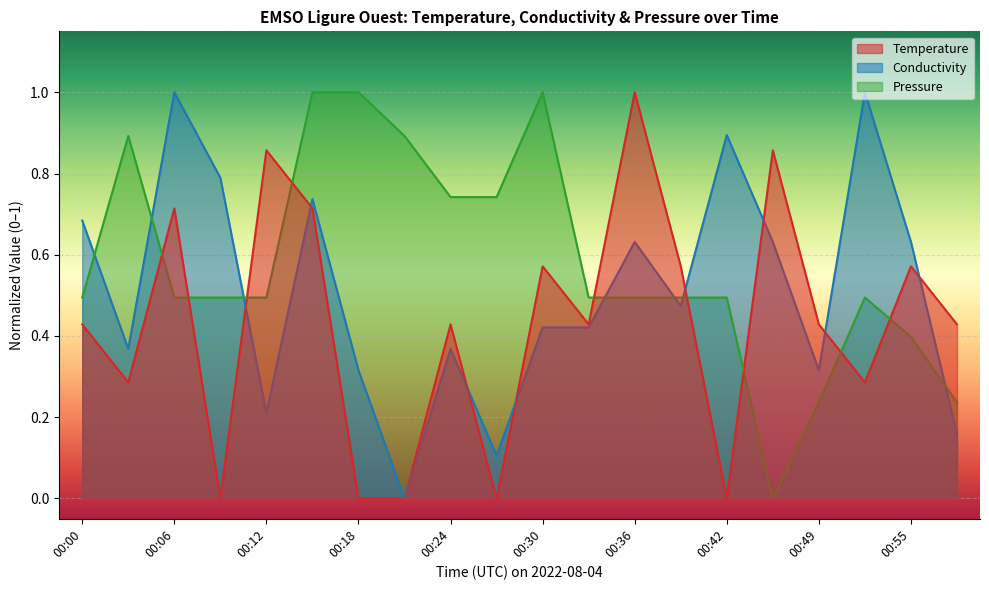

What is the spread (max minus min) of values at 00:52?

0.7